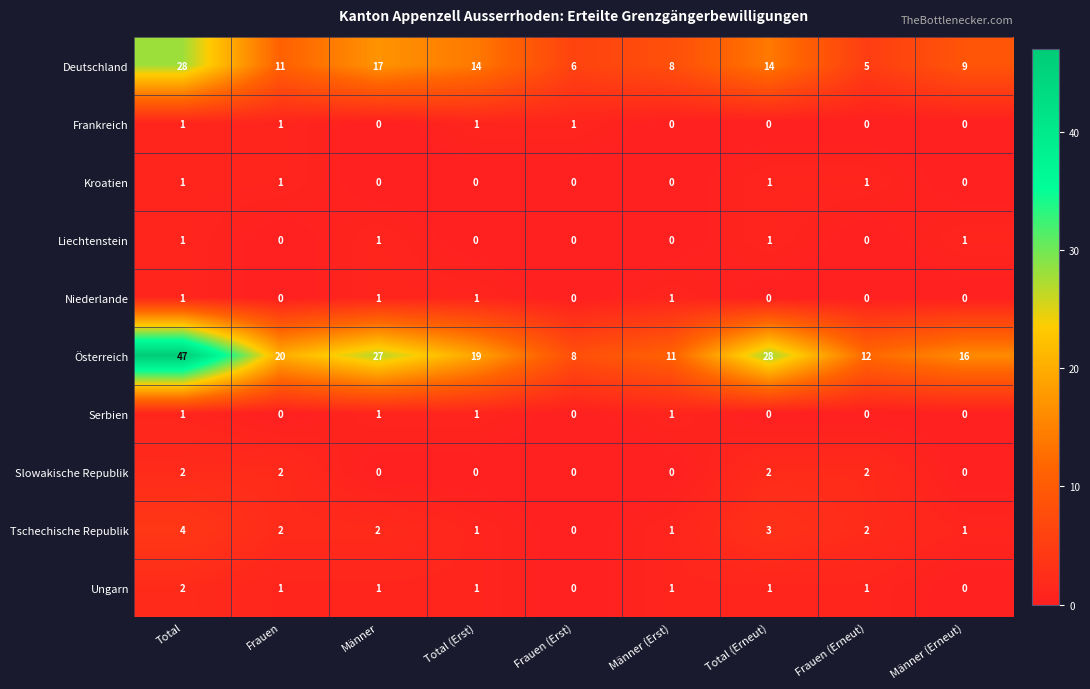

What is the difference between the Tschechische Republik values at Männer (Erneut) and Total?

3